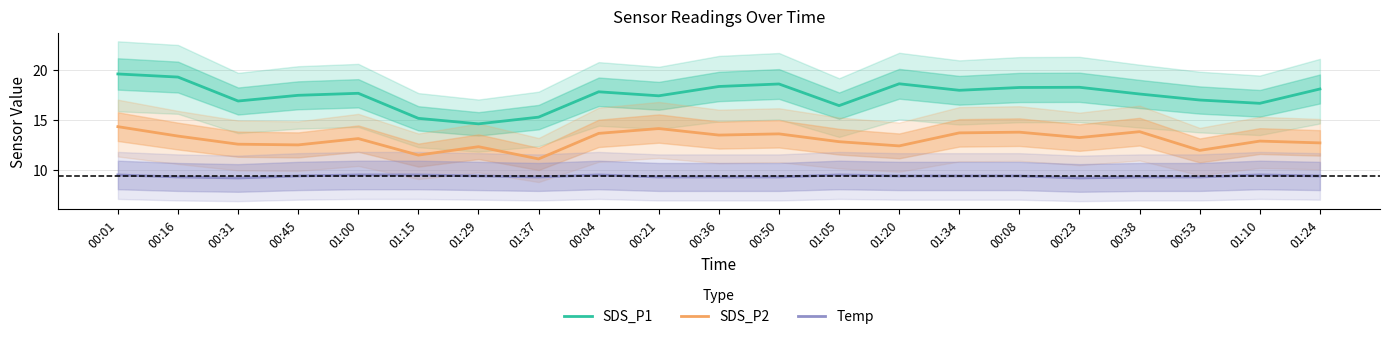

What is the sum of the SDS_P2 values at 00:31 and 01:10?

25.5